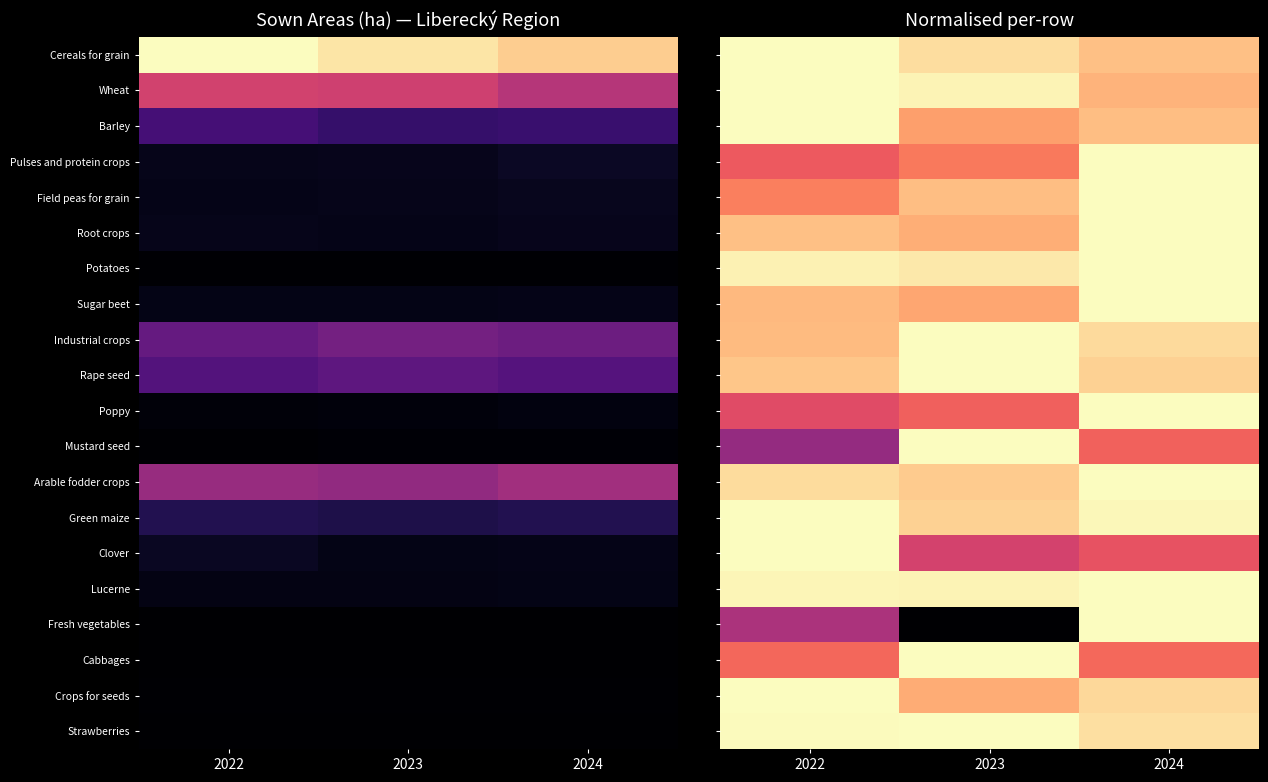

Between 2022 and 2023, which is larger?

2022